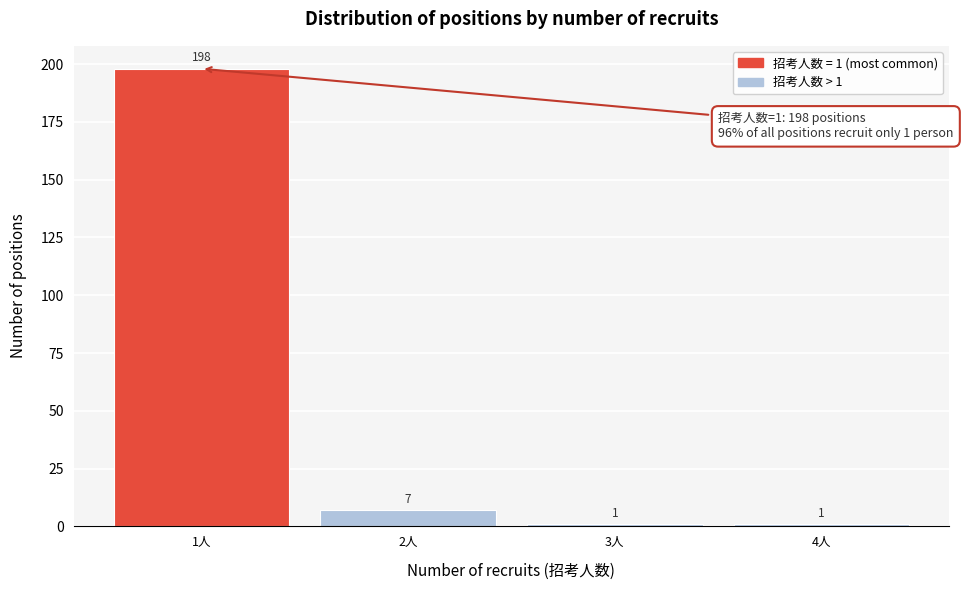

Reading right to left, what are all the values shown in this chart?

1	1	7	198